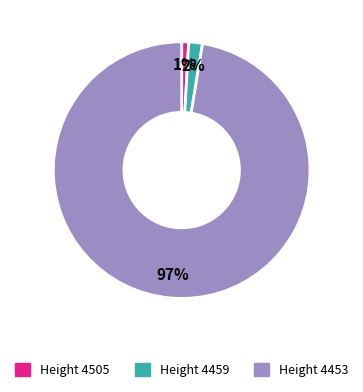

To the nearest percent, what is the average slice percentage?

33%